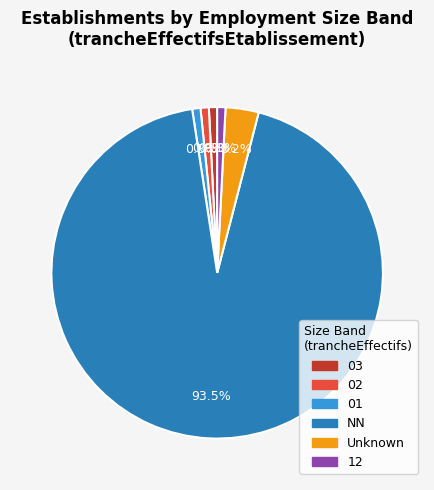

To the nearest percent, what is the average slice percentage?

17%